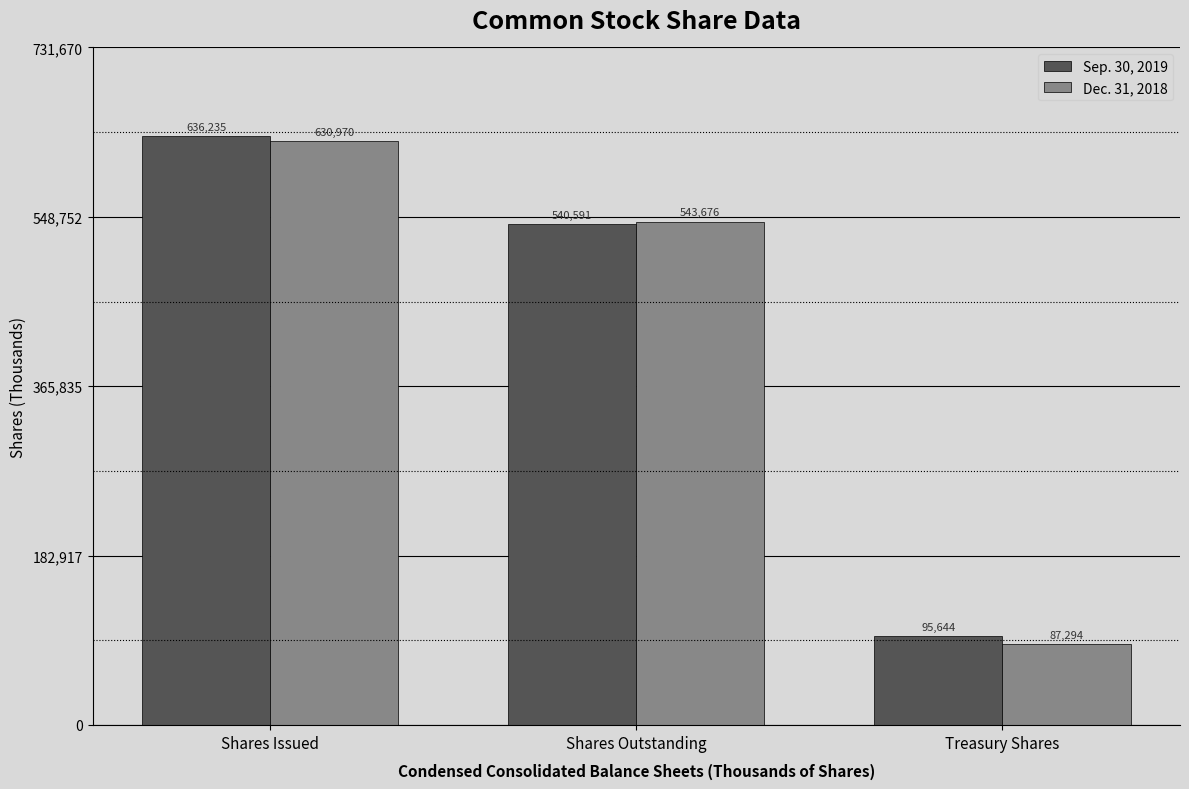

Count the number of categories in the chart.

3